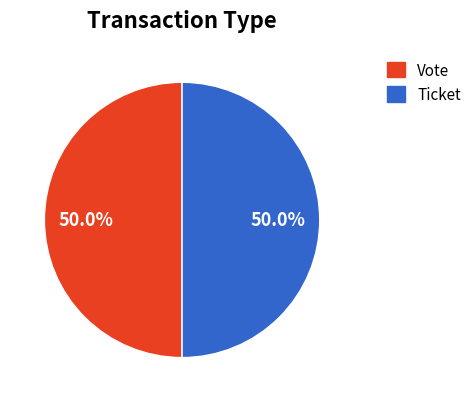

What percentage do Vote and Ticket together represent?

100.0%